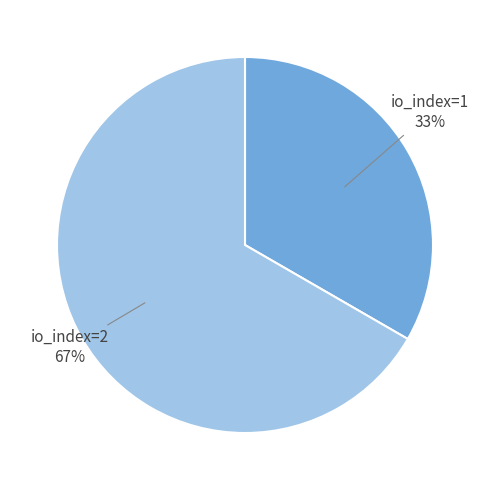

Between io_index=1 and io_index=2, which is larger?

io_index=2